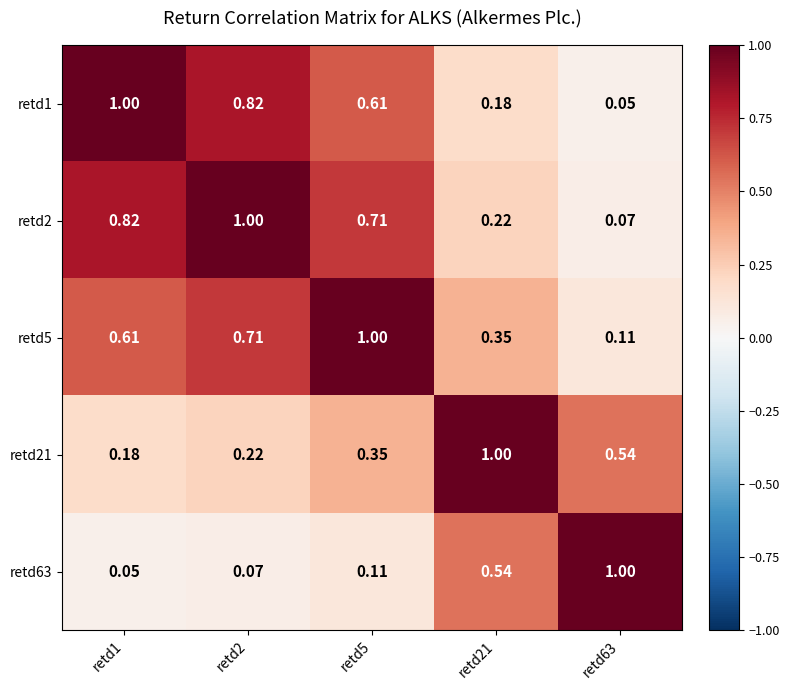

Is the value of retd2 at retd2 greater than the value of retd5 at retd21?

Yes